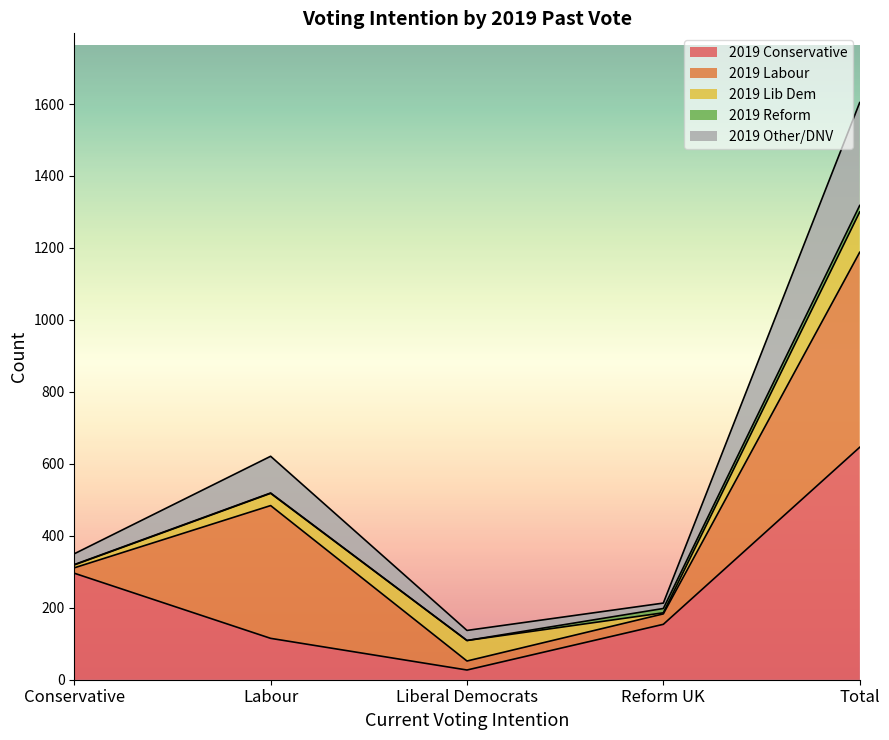

True or false: 2019 Conservative has a value of 646 at Total.

True